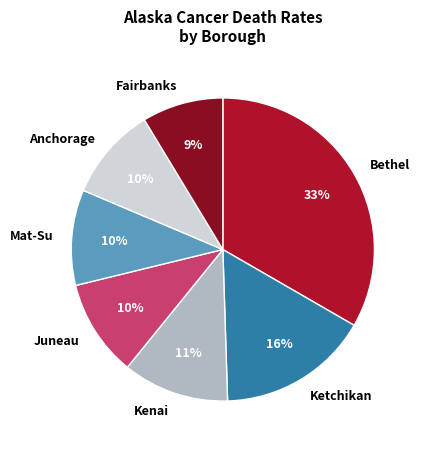

Which category has the smallest portion of the pie?

Fairbanks